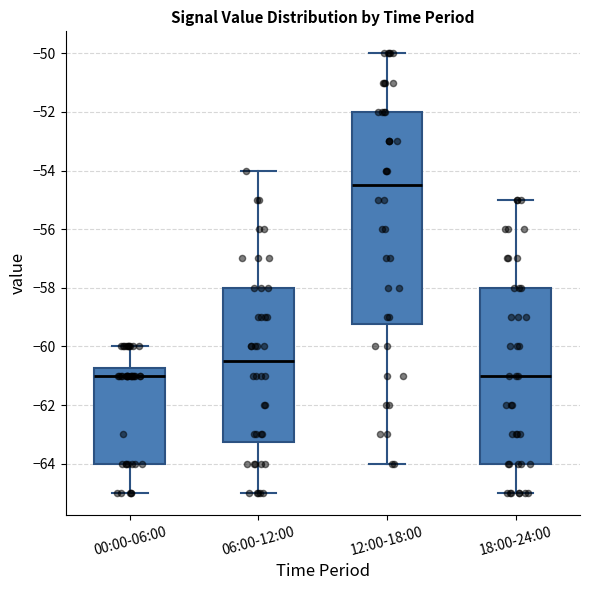

Which box is the tallest, from its lower edge to its upper edge?

12:00-18:00